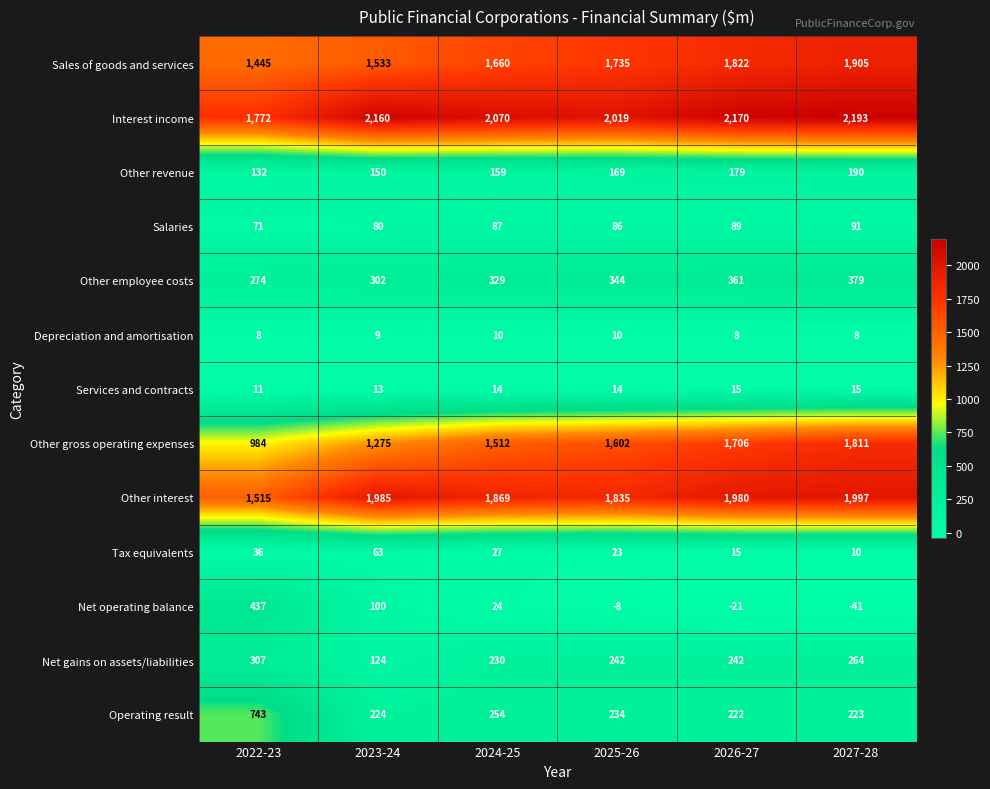

Rank the series at 2025-26 from highest to lowest value.

Interest income, Other interest, Sales of goods and services, Other gross operating expenses, Other employee costs, Net gains on assets/liabilities, Operating result, Other revenue, Salaries, Tax equivalents, Services and contracts, Depreciation and amortisation, Net operating balance